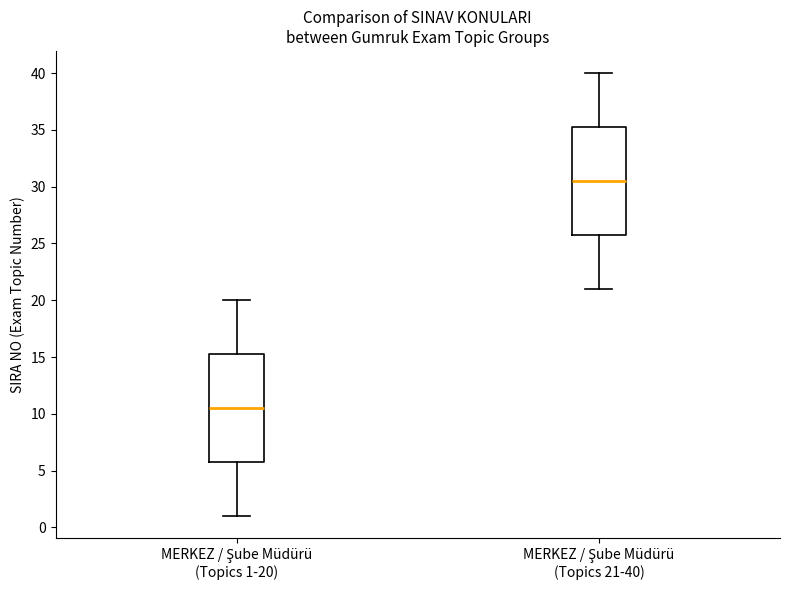

Reading left to right, read every box against the y-axis: the position of its median line, the range the box covers, and the ends of its whiskers. The values are not printed on the chart, so give them approximately, as read against the axis.

MERKEZ / Şube Müdürü (Topics 1-20): median 10.5, box 6.0 to 15.5, whiskers 1.0 to 20.0
MERKEZ / Şube Müdürü (Topics 21-40): median 30.5, box 26.0 to 35.5, whiskers 21.0 to 40.0